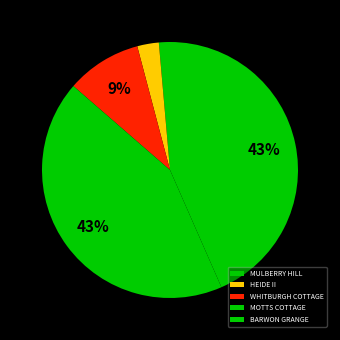

What is the ratio of the value at MULBERRY HILL to the value at WHITBURGH COTTAGE?

0.1